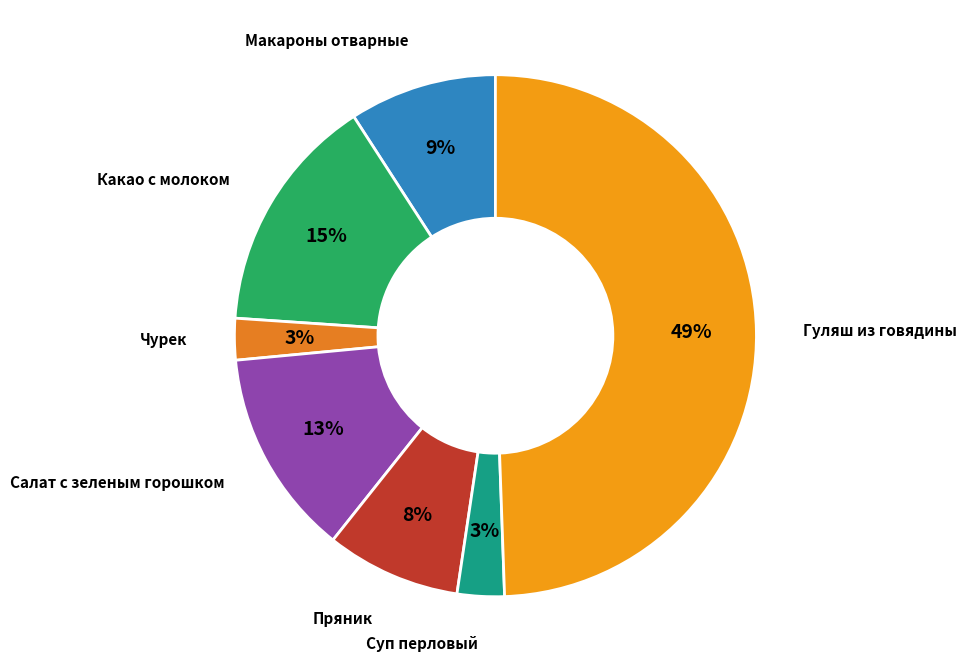

Count the number of slices in the pie.

7